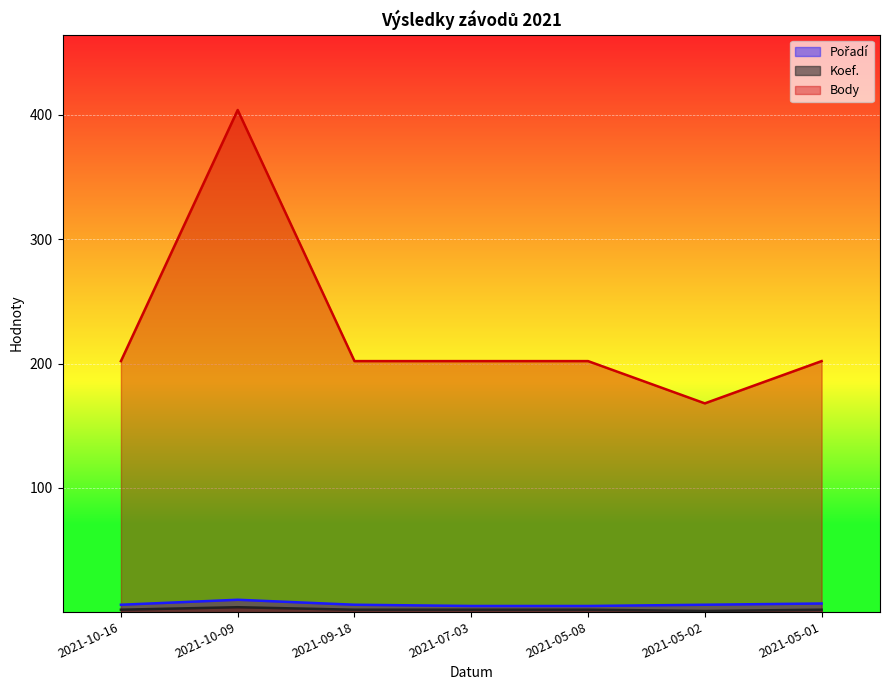

What value does the Pořadí series have at 2021-10-16?

6